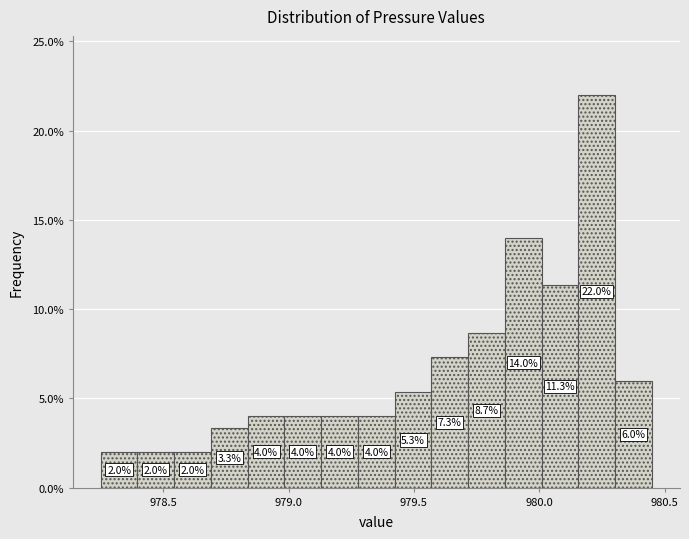

Read against the x-axis, roughly where is the centre of the tallest bar?

980.25